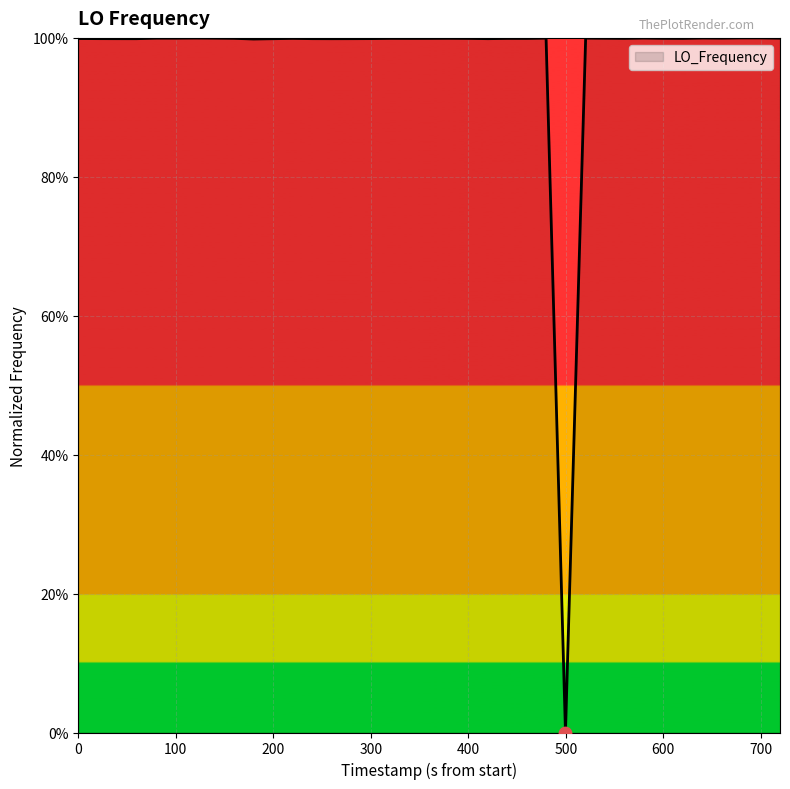

What is the difference between the maximum and minimum values?

100.0